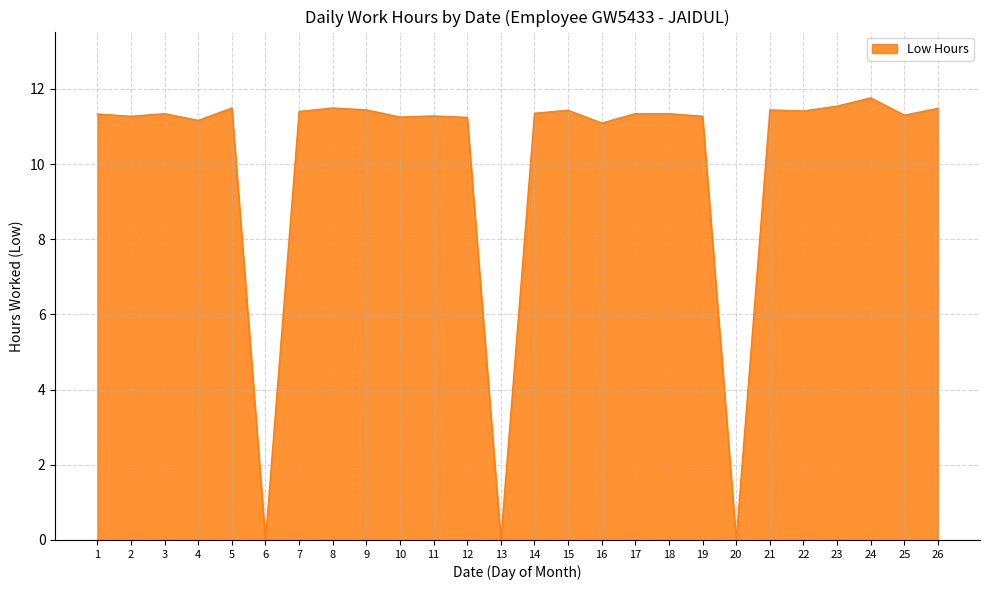

Is it true that the value at 24 is 11.8?

True